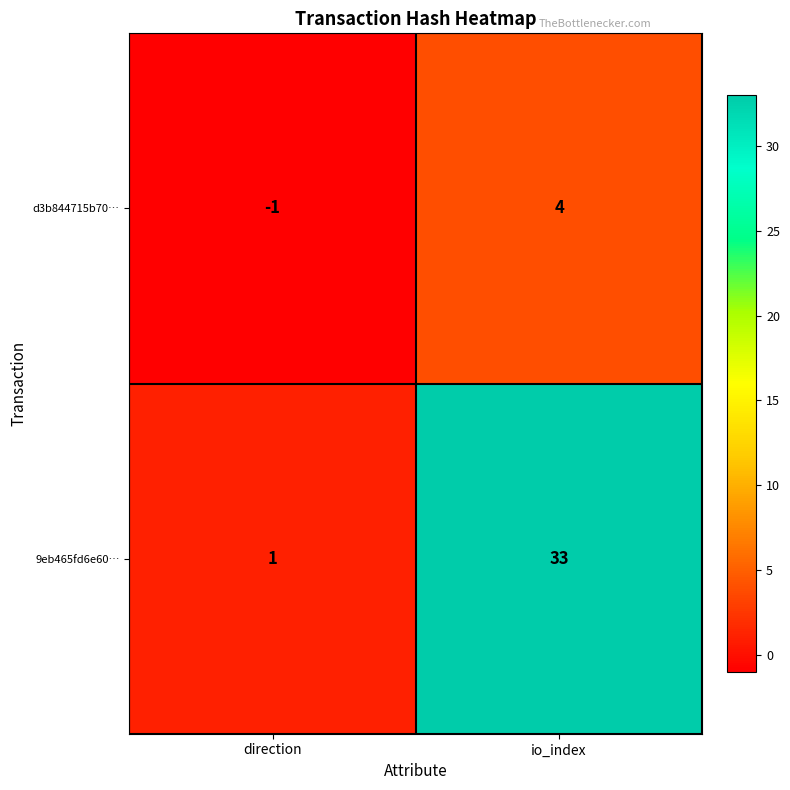

What is the difference between the highest and lowest values at io_index?

29